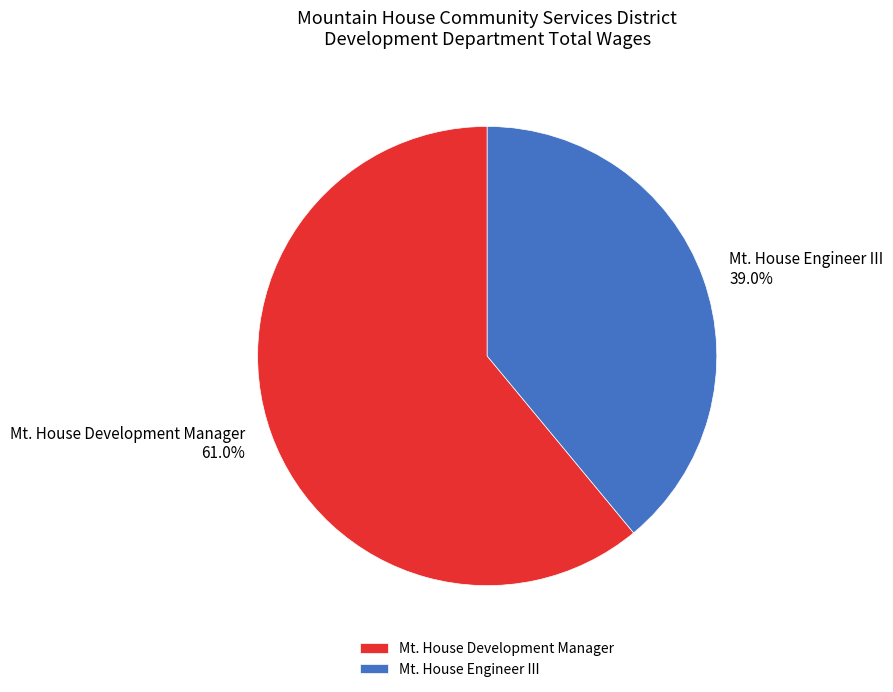

Rank the categories by value from highest to lowest.

Mt. House Development Manager, Mt. House Engineer III